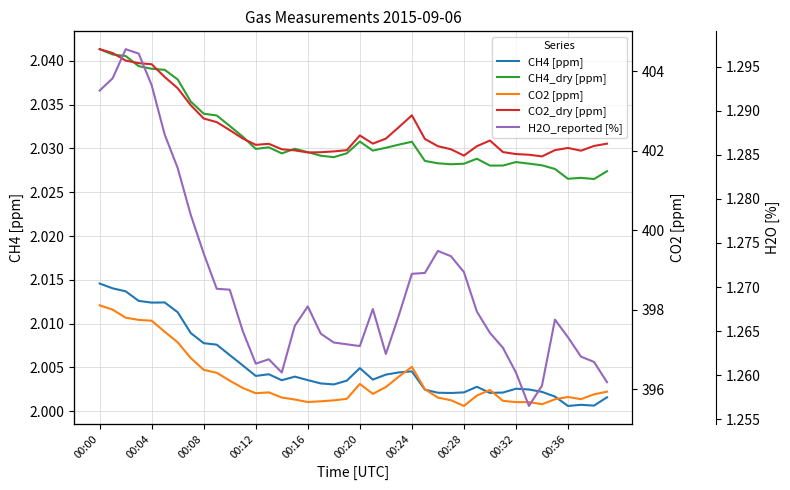

True or false: H2O_reported [%] and CH4_dry [ppm] intersect in this chart.

False